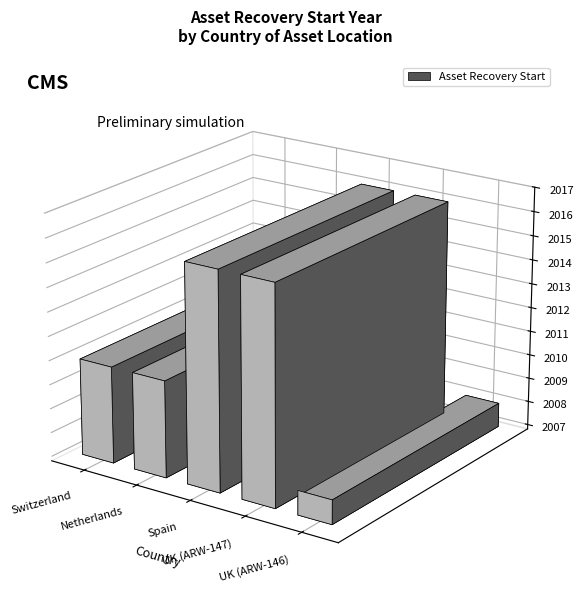

At which label is the value closest to 2012?

Switzerland